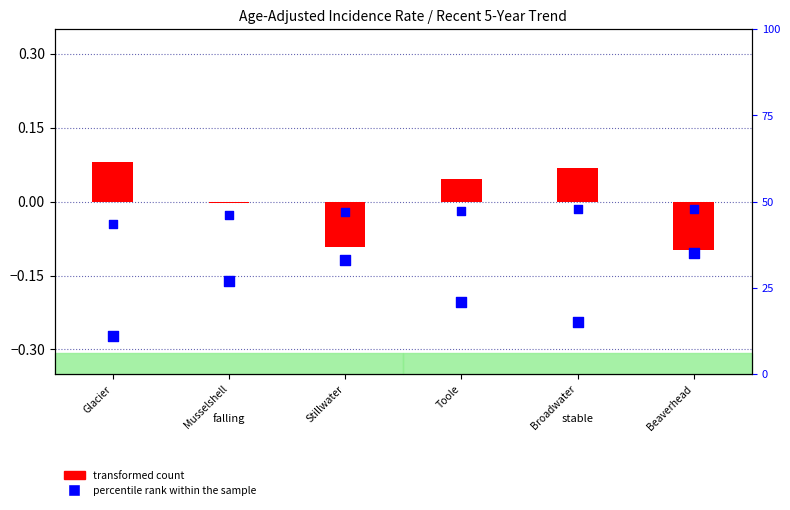

What is the total value across all series at Broadwater?

15.1